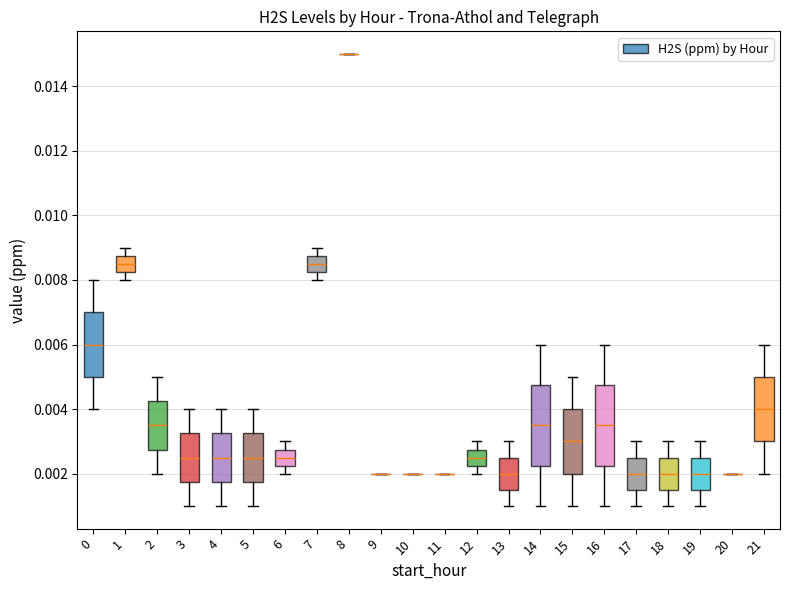

What is the label of the 18th bar from the left?

17